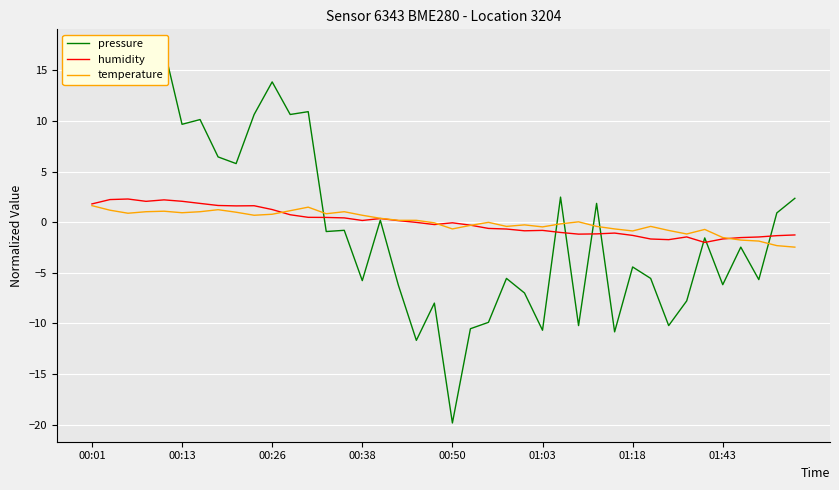

At which label is pressure closest to -1?

13